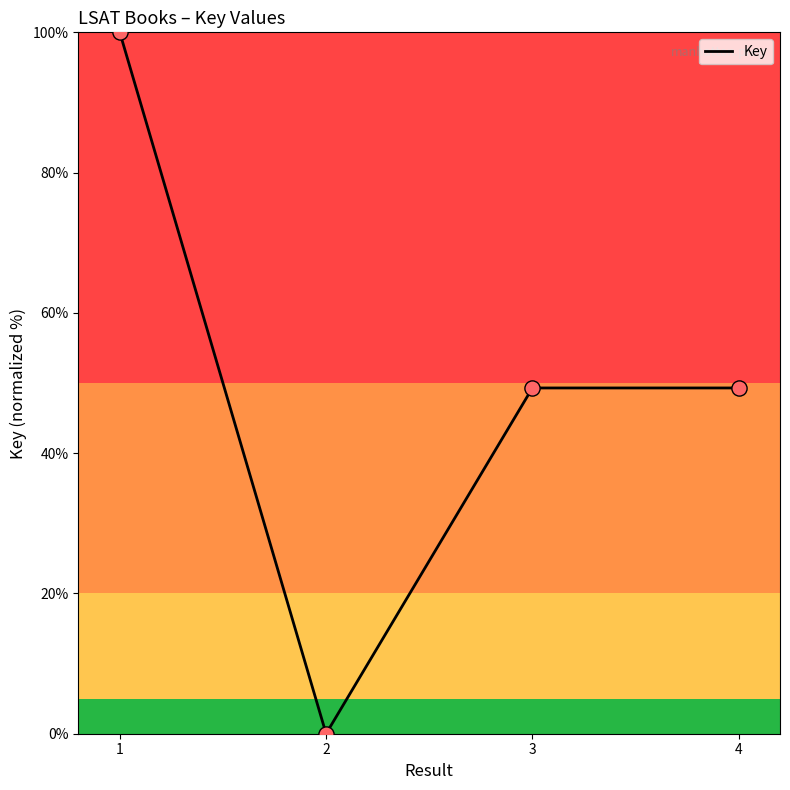

What is the change in value from 1 to 2?

-100.0